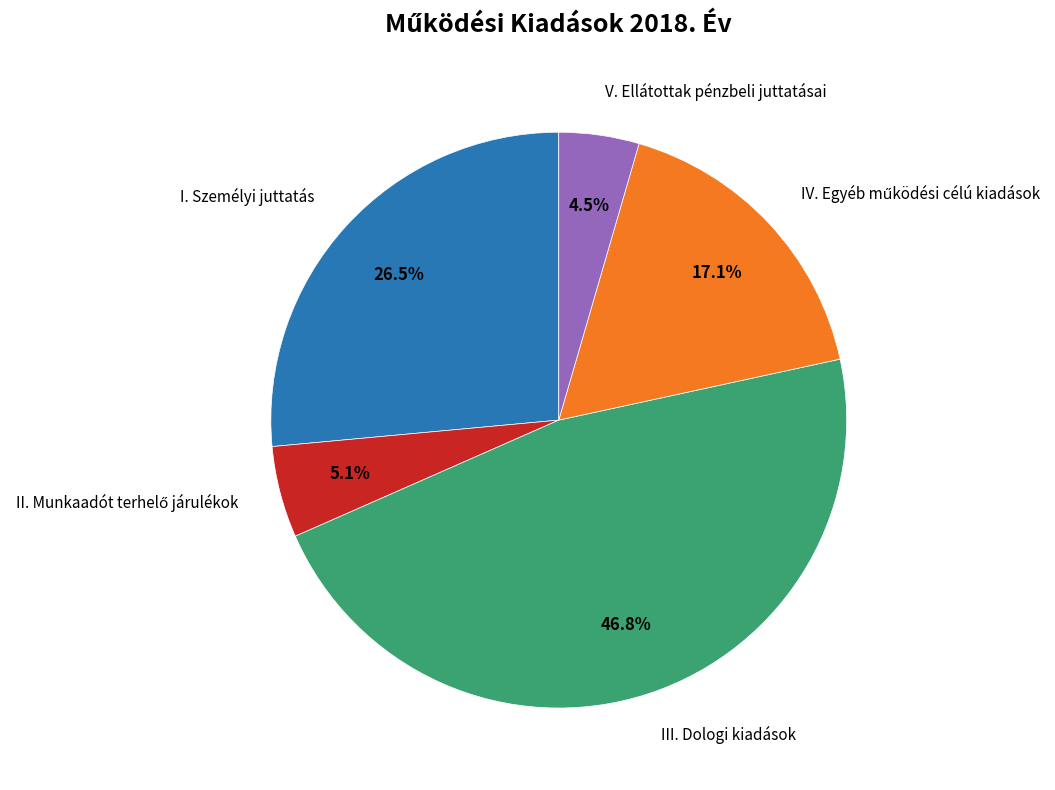

How many slices are in this pie chart?

5